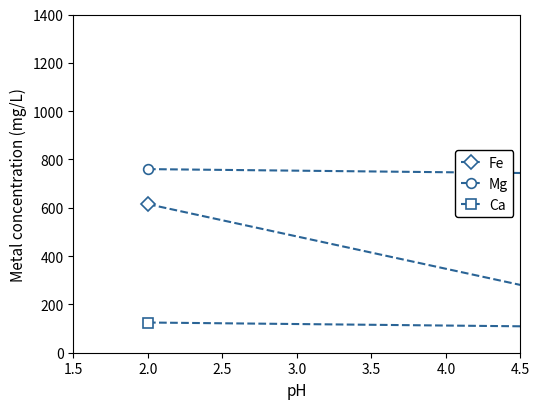

List the series in order of their overall mean, lowest first.

Ca, Fe, Mg